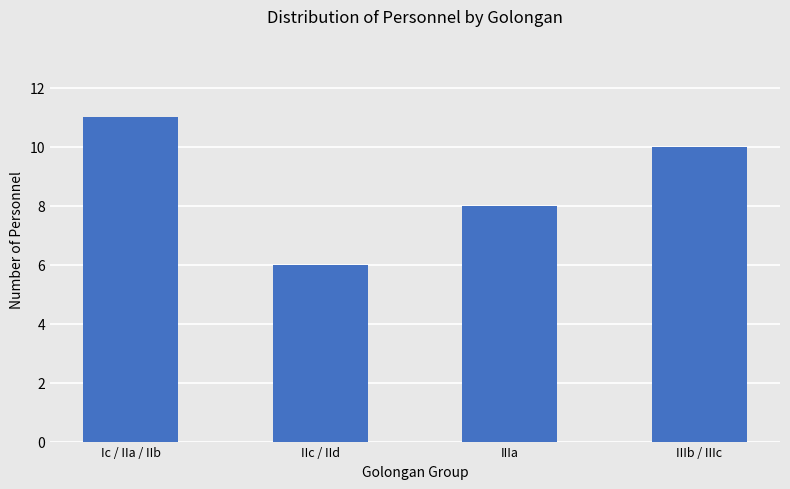

Reading left to right, extract all data points from this chart.

11	6	8	10